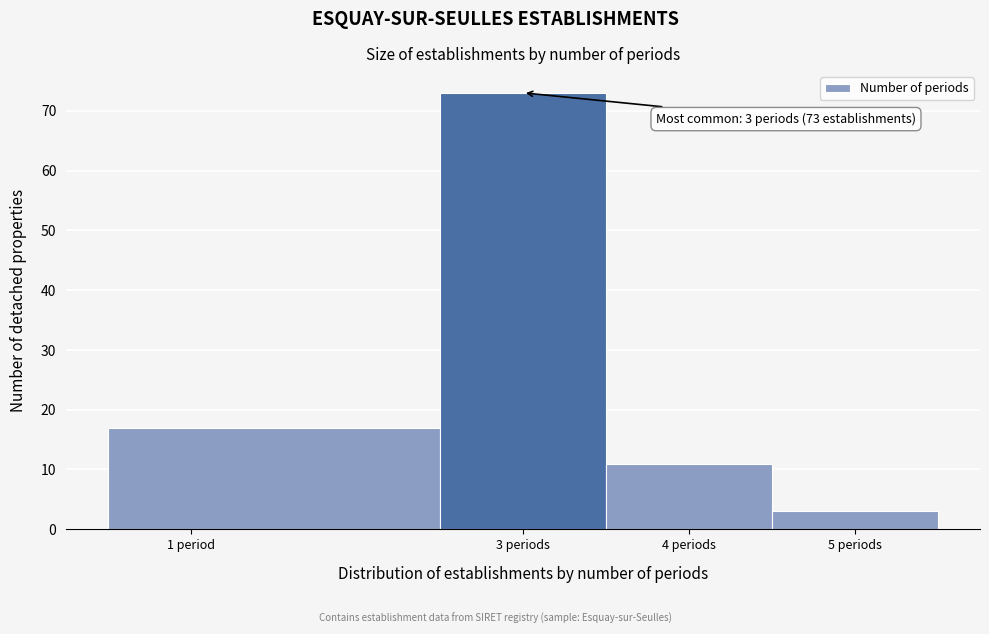

Reading left to right, what are all the values shown in this chart?

1 period=17	3 periods=73	4 periods=11	5 periods=3